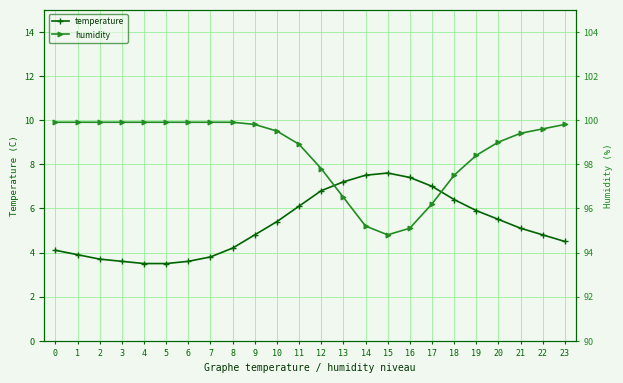

What is the sum of the humidity values at 6 and 5?

199.8